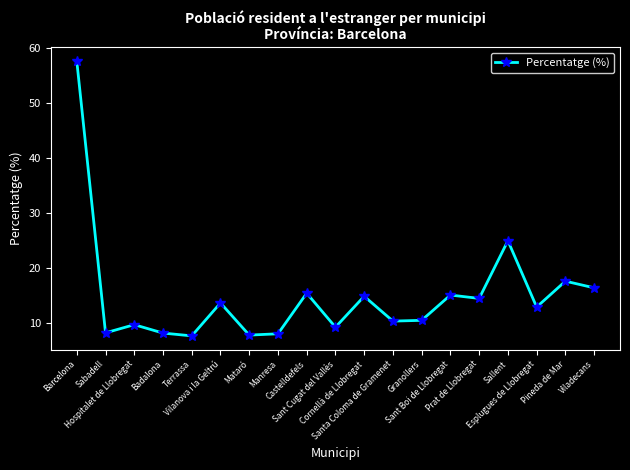

What is the change in value from Badalona to Viladecans?

+8.2